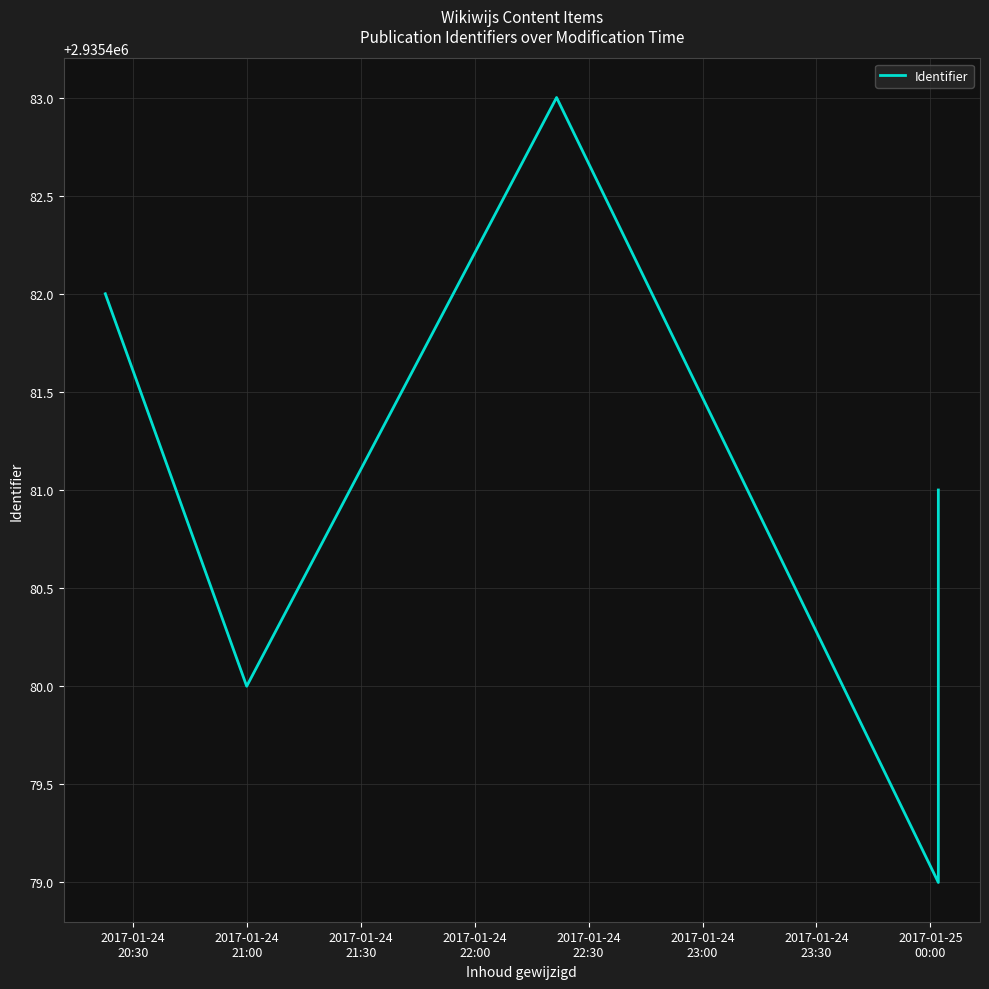

How many interior local valleys (lower than both neighbors) does the data have?

2